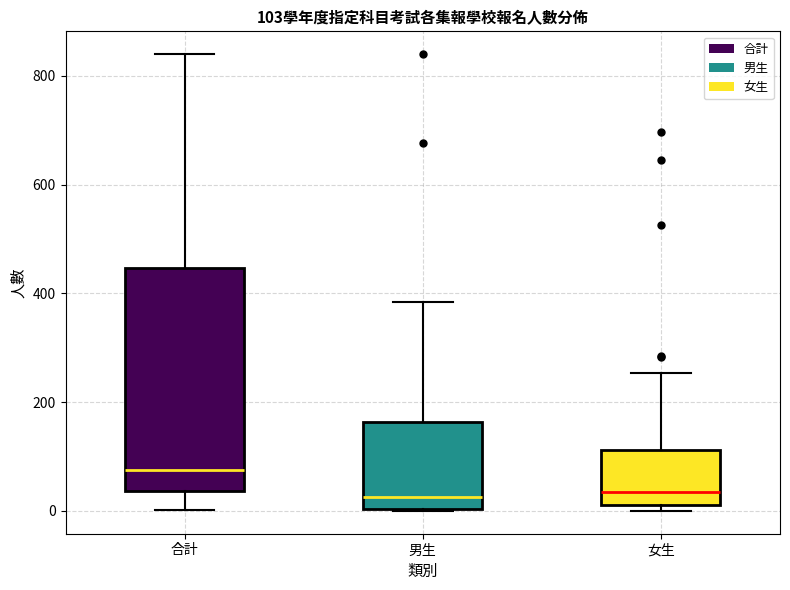

Comparing the boxes themselves (not the whiskers), which one is the tallest?

合計